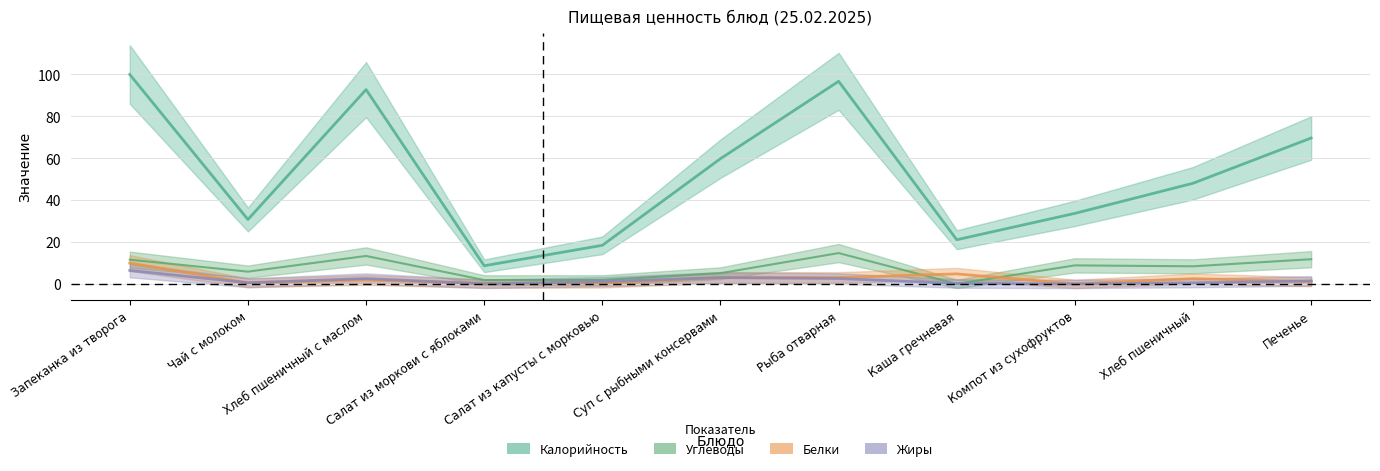

Where is the first local maximum for Белки?

Хлеб пшеничный с маслом